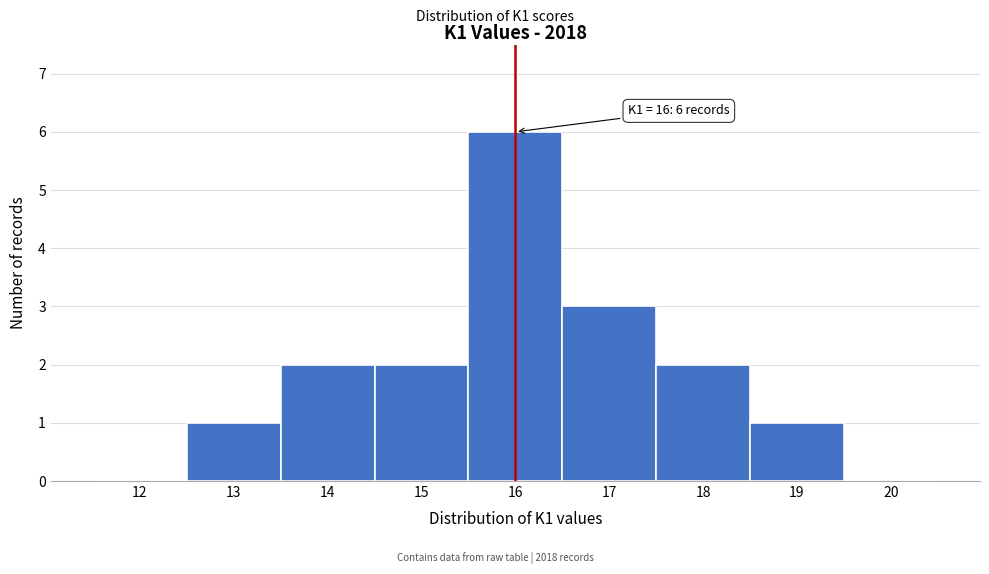

Over which range of the x-axis is the bar tallest?

15.5 to 16.5